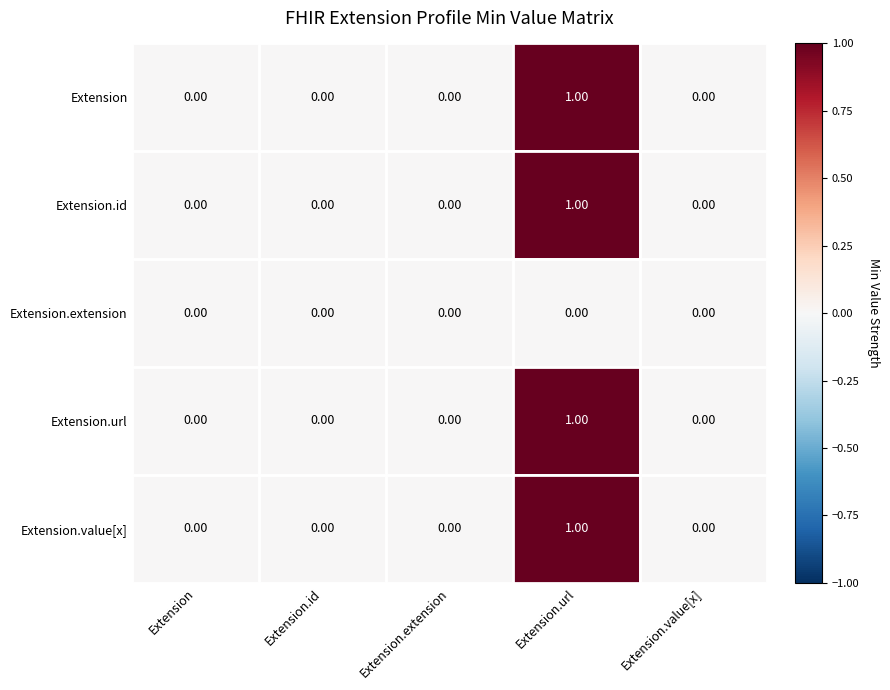

Between Extension and Extension.value[x], which series saw the biggest shift?

Extension